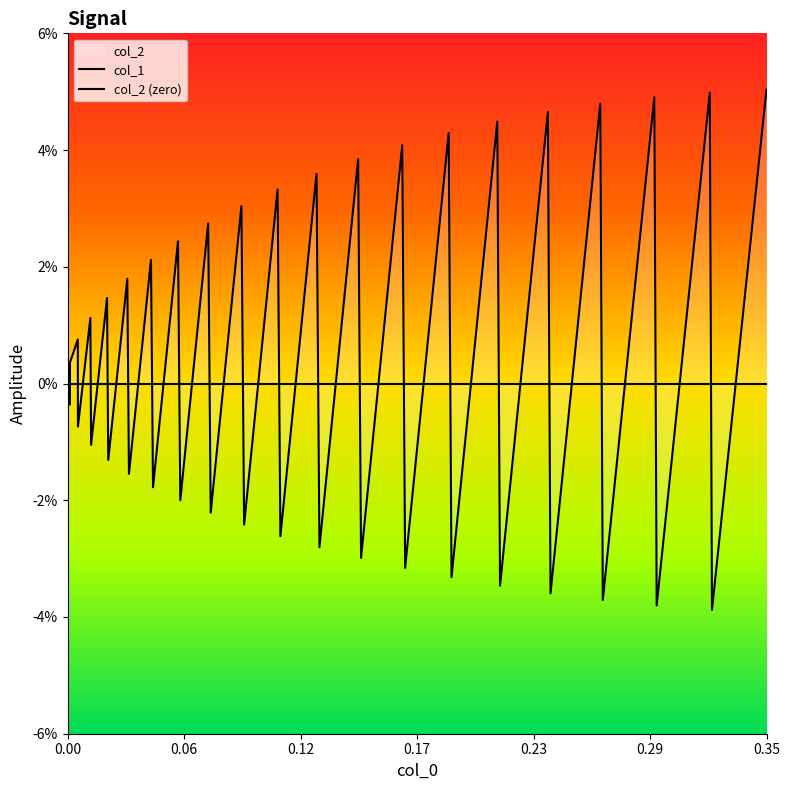

Rank the series by their maximum value, from lowest to highest.

col_2 (zero), col_1